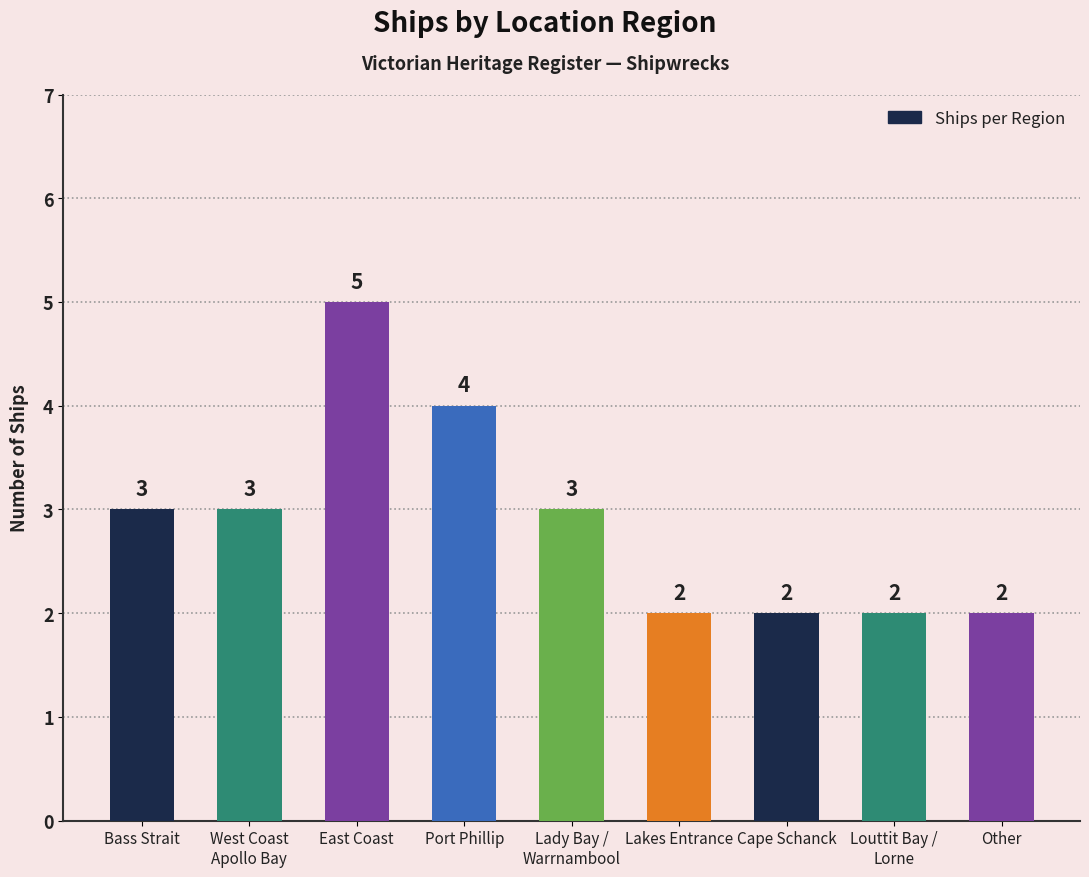

Reading left to right, list all the values displayed in this chart.

Bass Strait=3	West Coast
Apollo Bay=3	East Coast=5	Port Phillip=4	Lady Bay /
Warrnambool=3	Lakes Entrance=2	Cape Schanck=2	Louttit Bay /
Lorne=2	Other=2